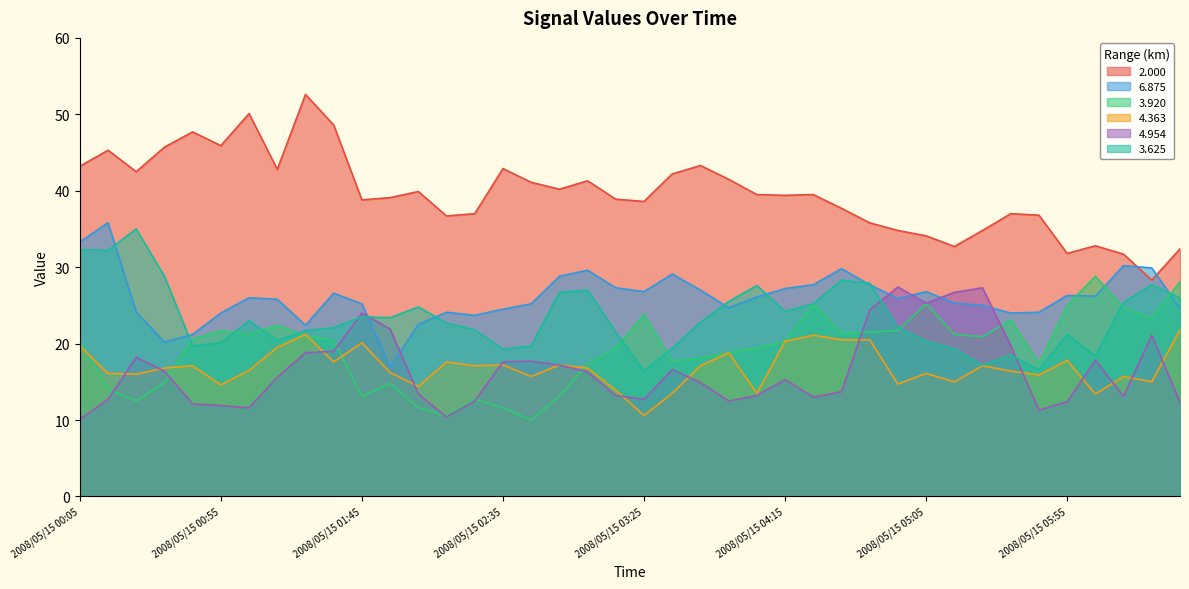

Between 2008/05/15 04:15 and 2008/05/15 05:35, which is larger?

2008/05/15 04:15